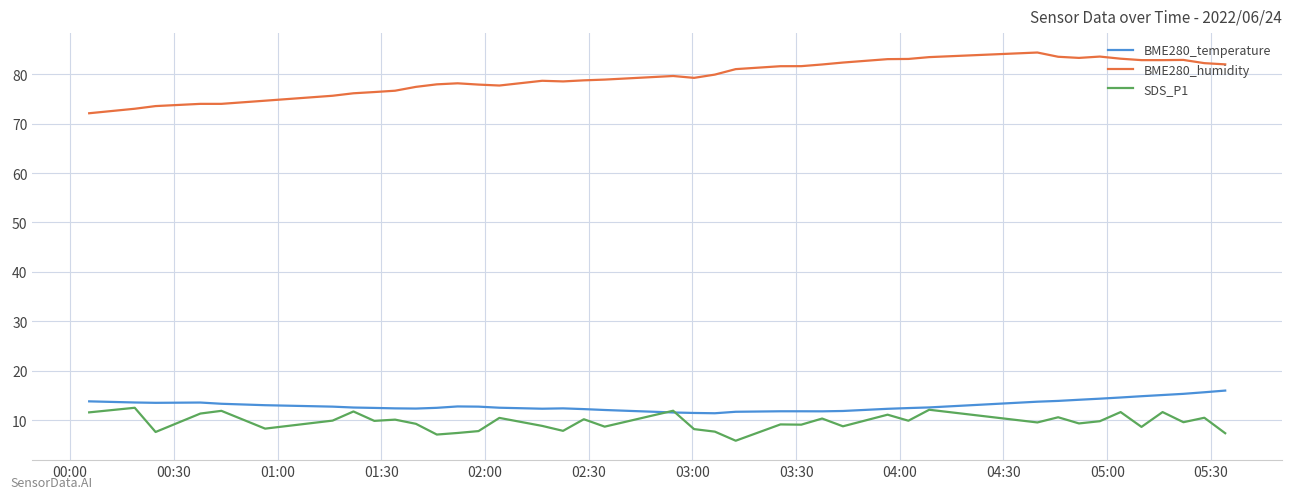

Which series has the largest total across all categories?

BME280_humidity